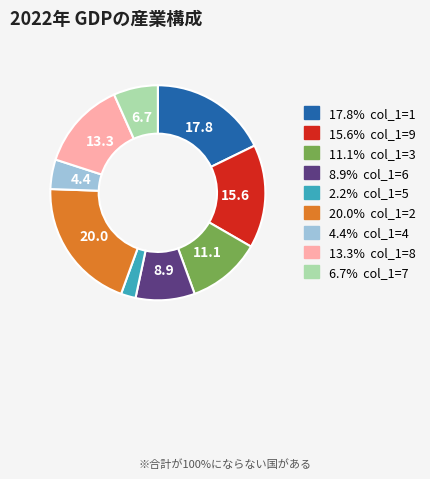

Does any single category account for the majority?

No